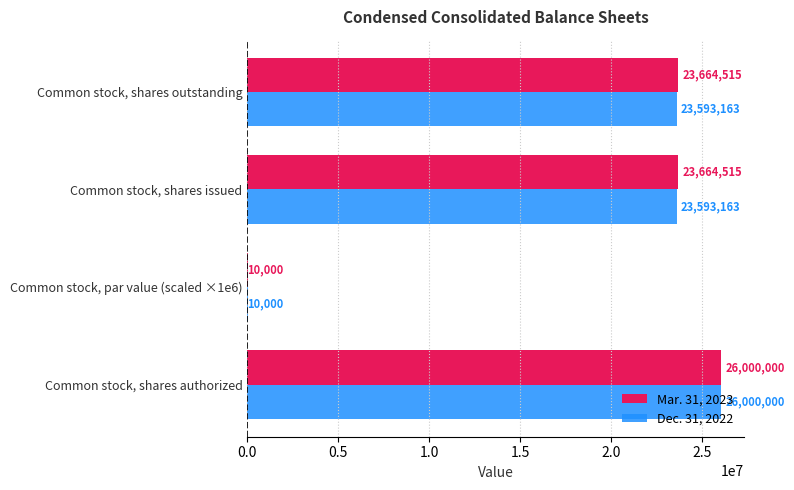

Which label corresponds to the largest value in the chart?

Common stock, shares authorized